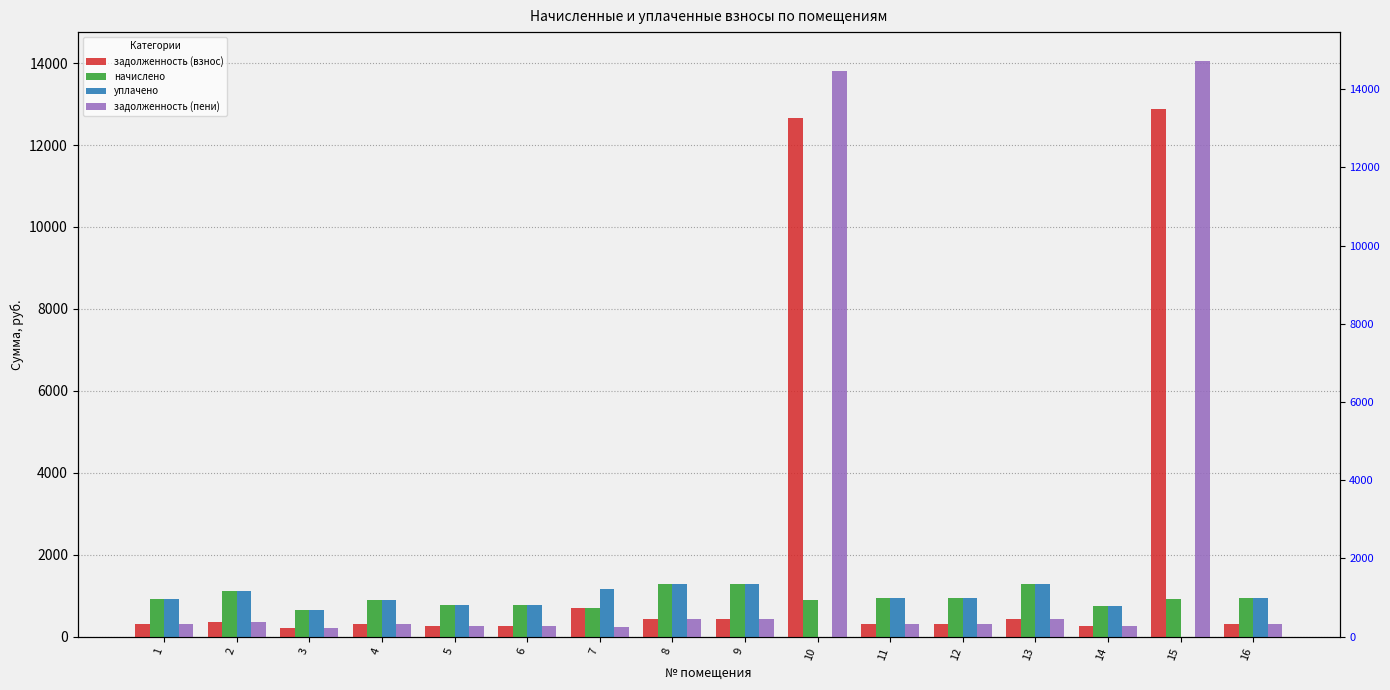

Is it true that уплачено equals 0.0 at 15?

True